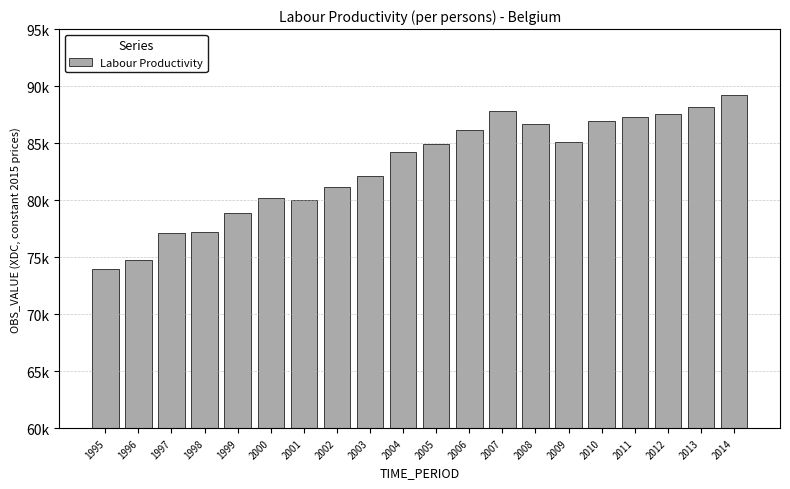

Does the chart contain any negative values?

No